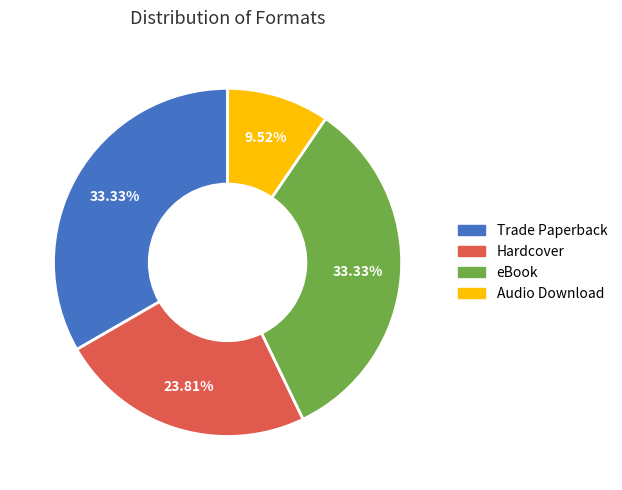

To the nearest percent, what is the combined percentage of Trade Paperback and Audio Download?

43%